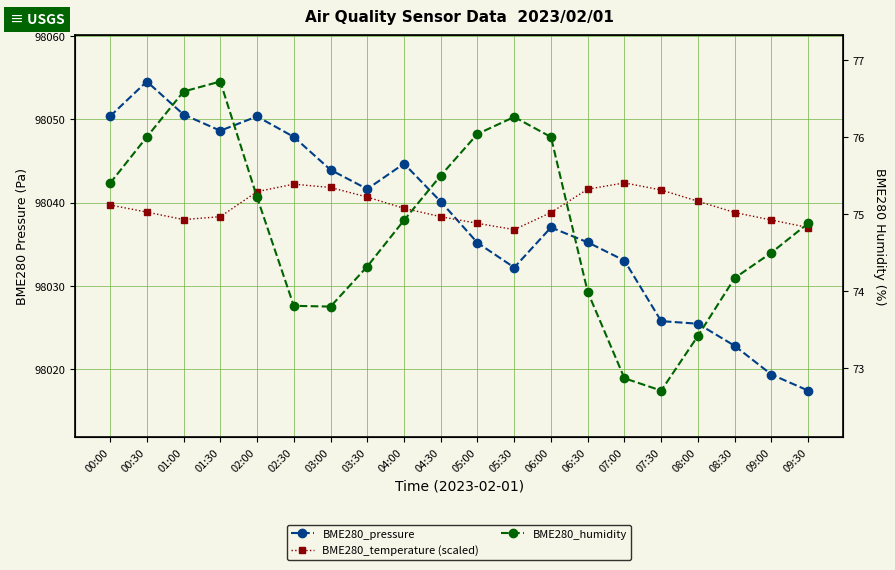

The value of BME280_humidity at 09:30 is 74.9. True or false?

True